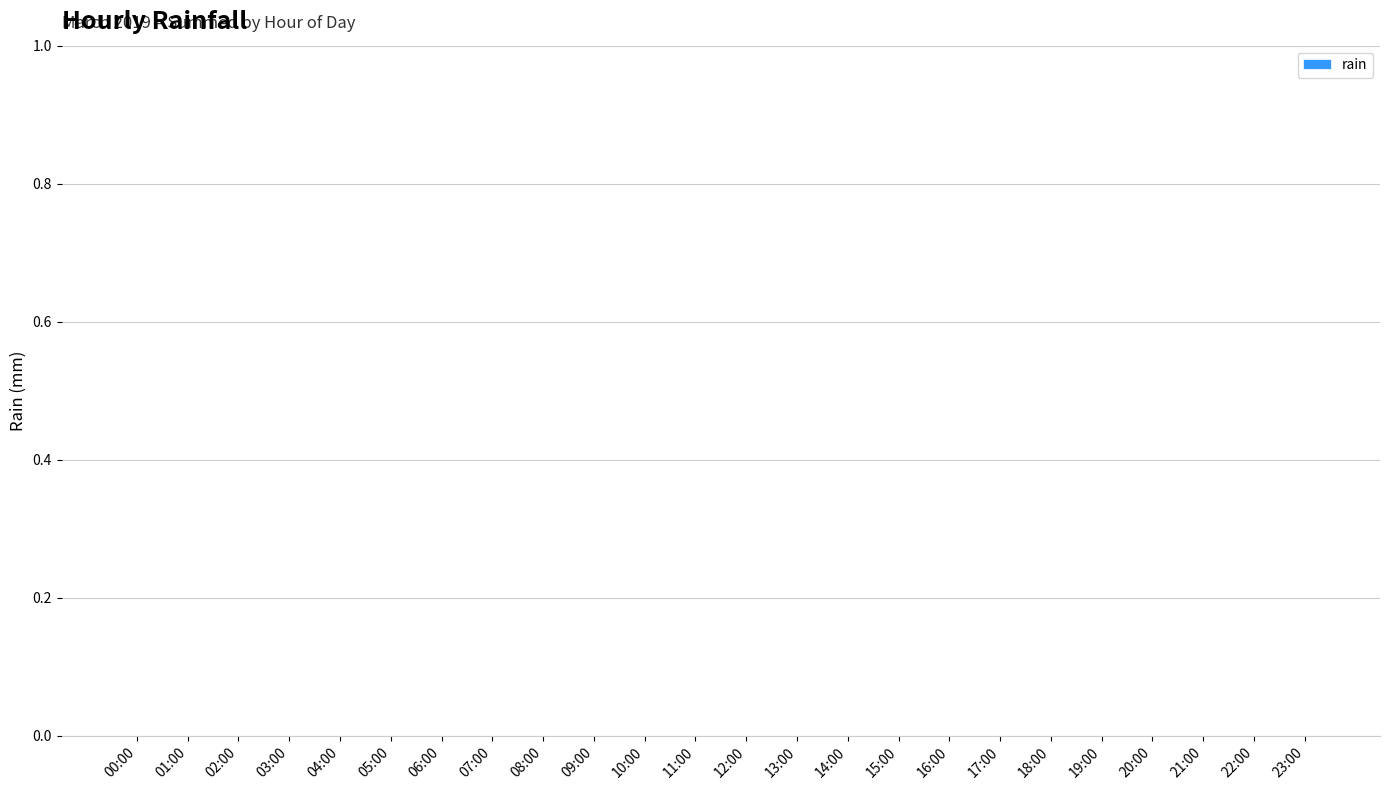

What is the label of the 23rd bar from the left?

22:00